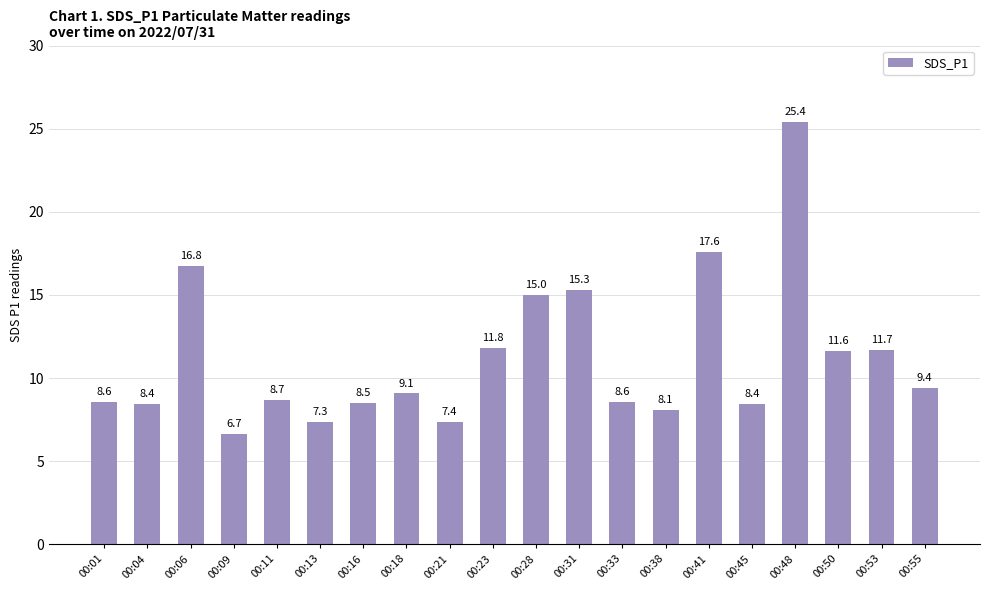

The chart shows a value of 15.6 at 00:55. True or false?

False